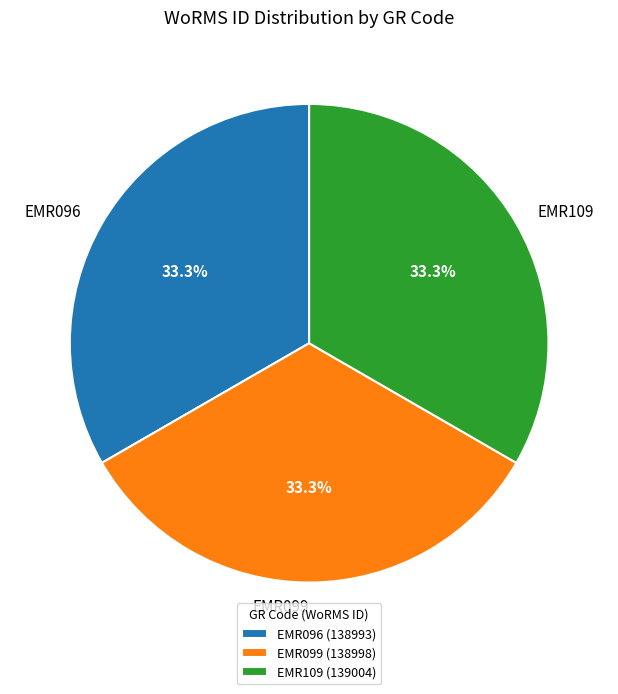

Is there any slice that represents more than half of the pie?

No